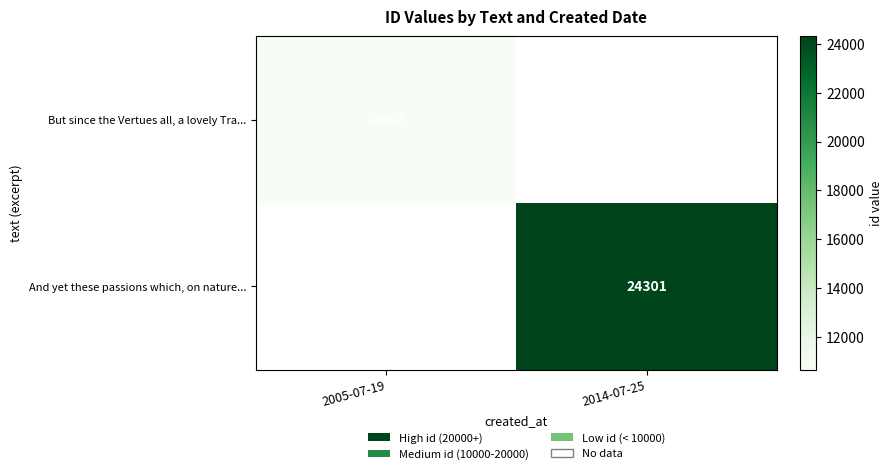

The value of But since the Vertues all, a lovely Tra... at 2005-07-19 is 10665. True or false?

True